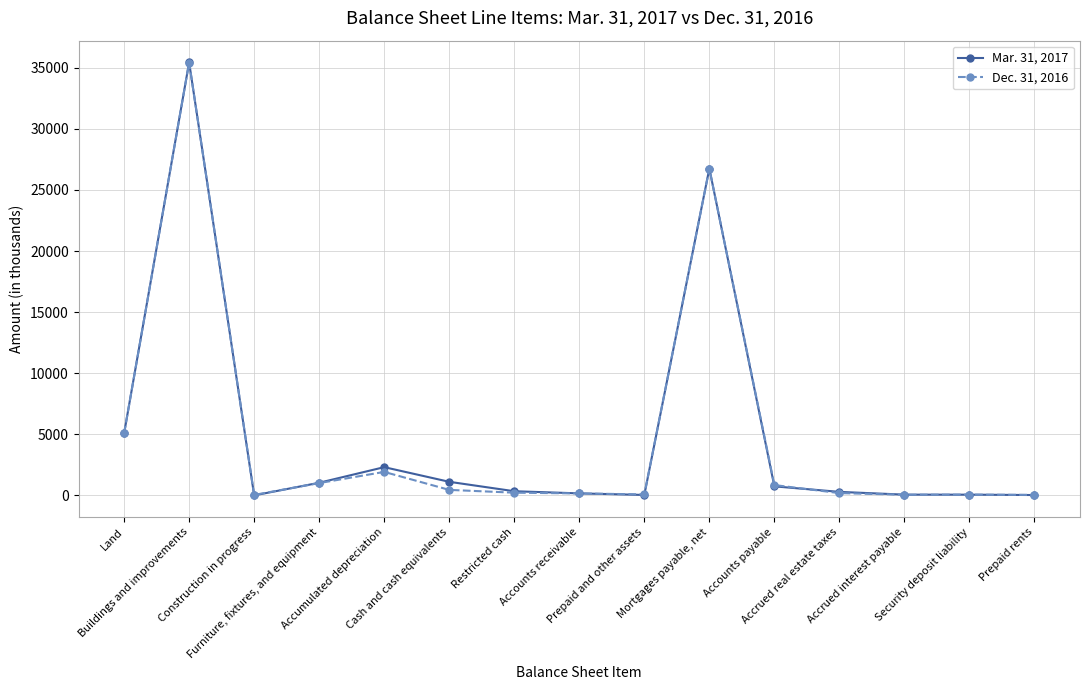

At how many categories does at least one series exceed 30872?

1